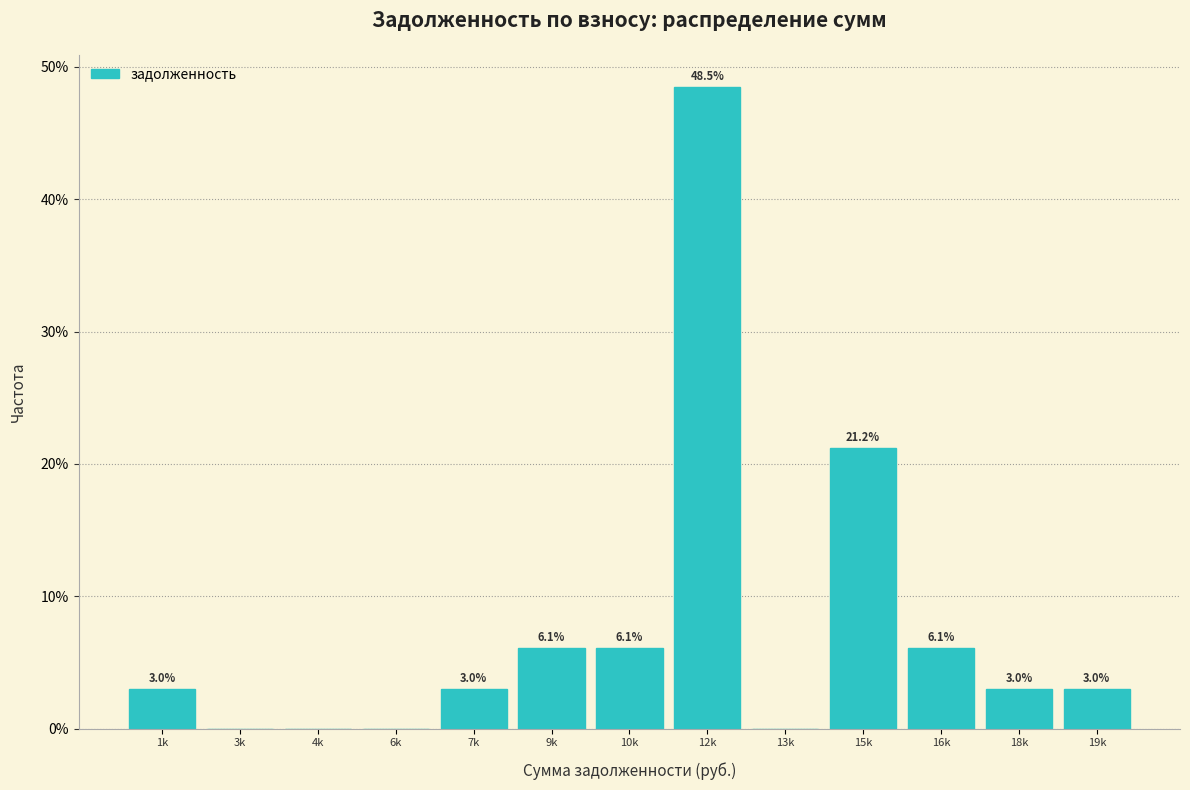

Reading right to left, list all the values displayed in this chart.

19k=3.0	18k=3.0	16k=6.1	15k=21.2	13k=0.0	12k=48.5	10k=6.1	9k=6.1	7k=3.0	6k=0.0	4k=0.0	3k=0.0	1k=3.0